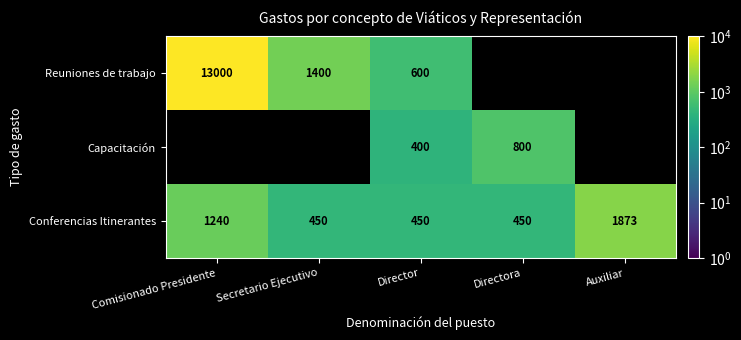

At which category is the sum across all series the highest?

Director